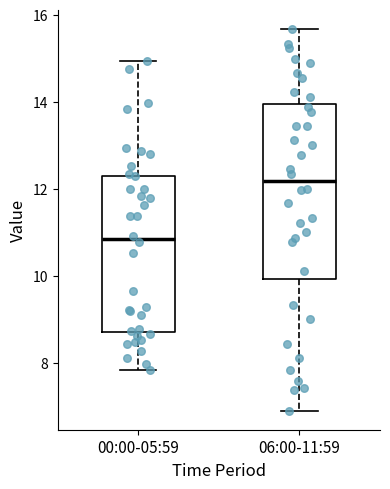

Reading left to right, transcribe this box plot: for each box, give where its median line is, the range the box spans, and where its two whiskers end, as read against the y-axis. The values are not printed on the chart, so give them approximately, as read against the axis.

00:00-05:59: median 10.8, box 8.8 to 12.4, whiskers 7.8 to 15.0
06:00-11:59: median 12.2, box 10.0 to 14.0, whiskers 7.0 to 15.6